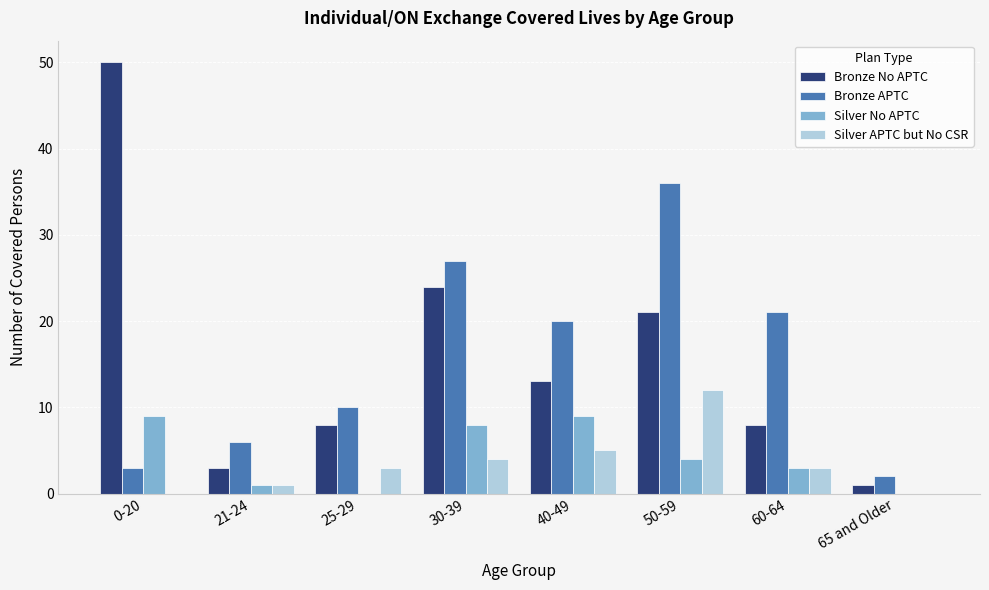

At which label does Silver APTC but No CSR reach its peak?

50-59